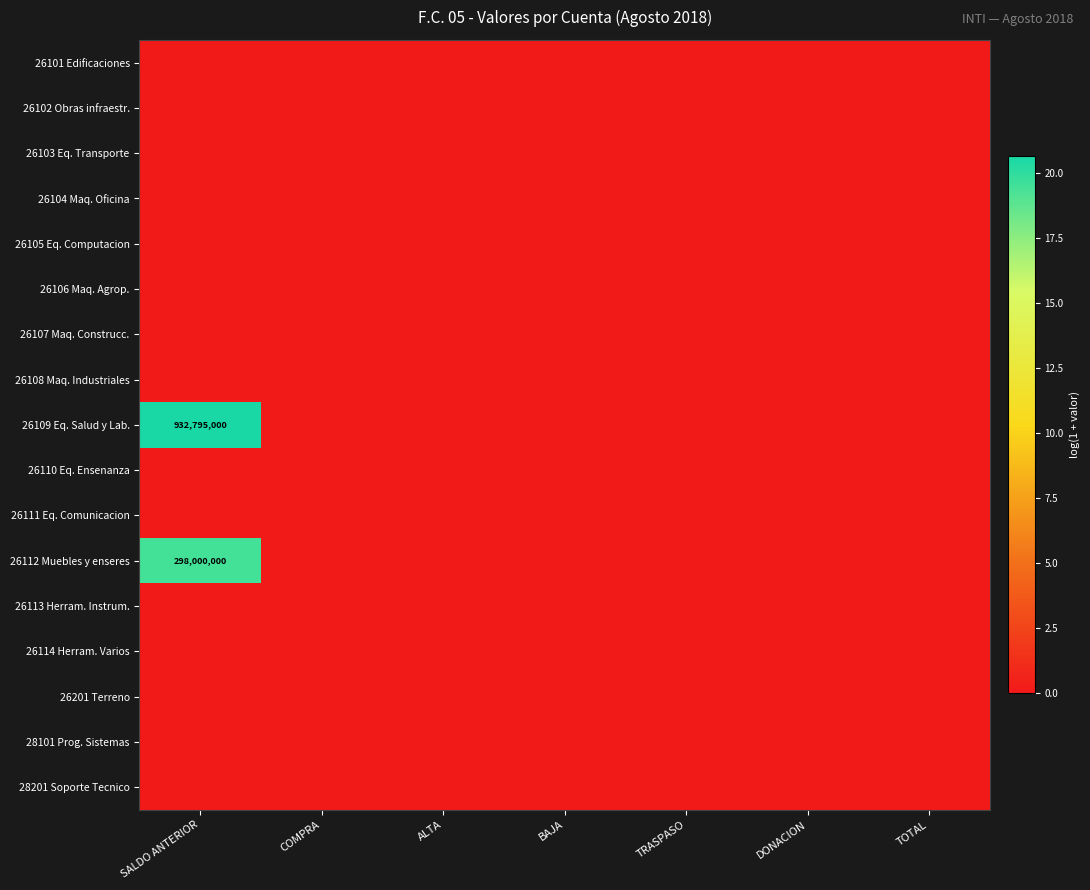

List the labels in order of 28201 Soporte Tecnico value, smallest first.

SALDO ANTERIOR, COMPRA, ALTA, BAJA, TRASPASO, DONACION, TOTAL